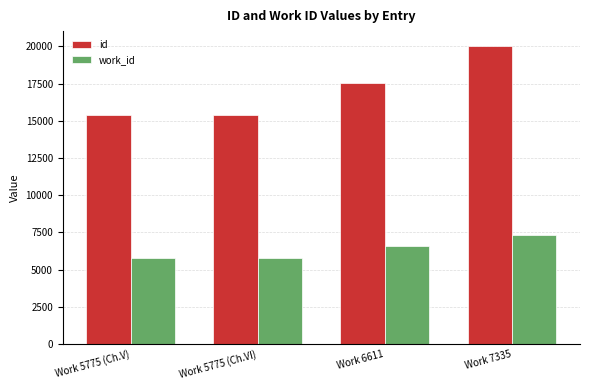

What is the maximum value for id?

20025